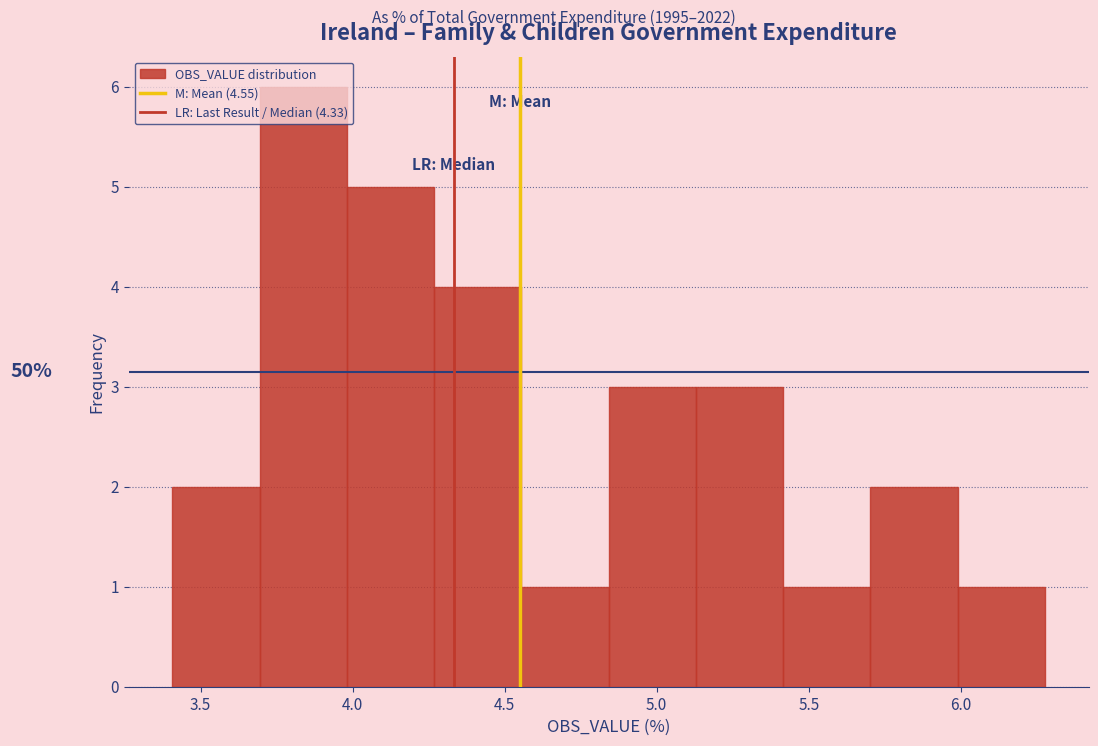

Which range on the x-axis has the tallest bar?

3.70 to 4.00